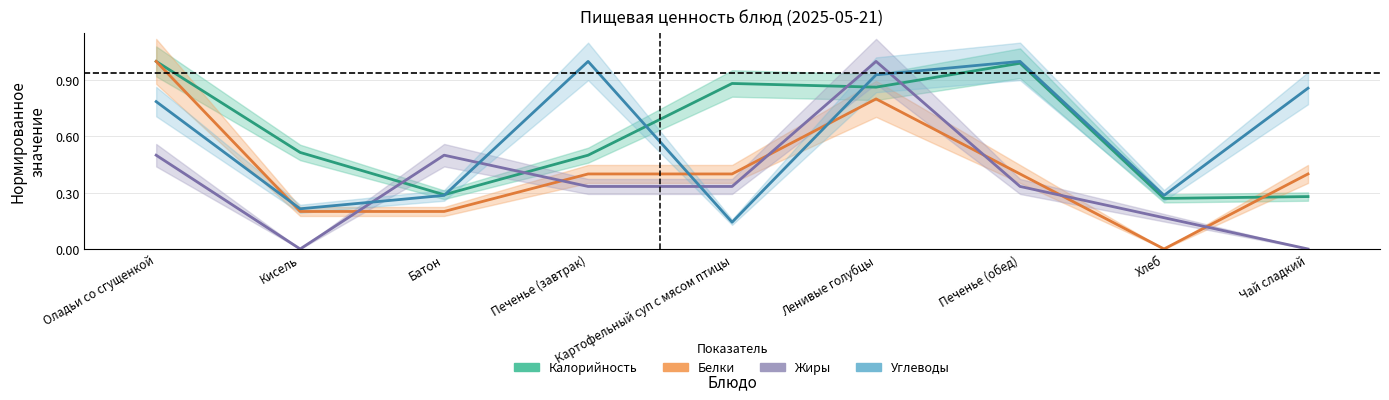

Rank the series at Батон from highest to lowest value.

Жиры, Калорийность, Углеводы, Белки